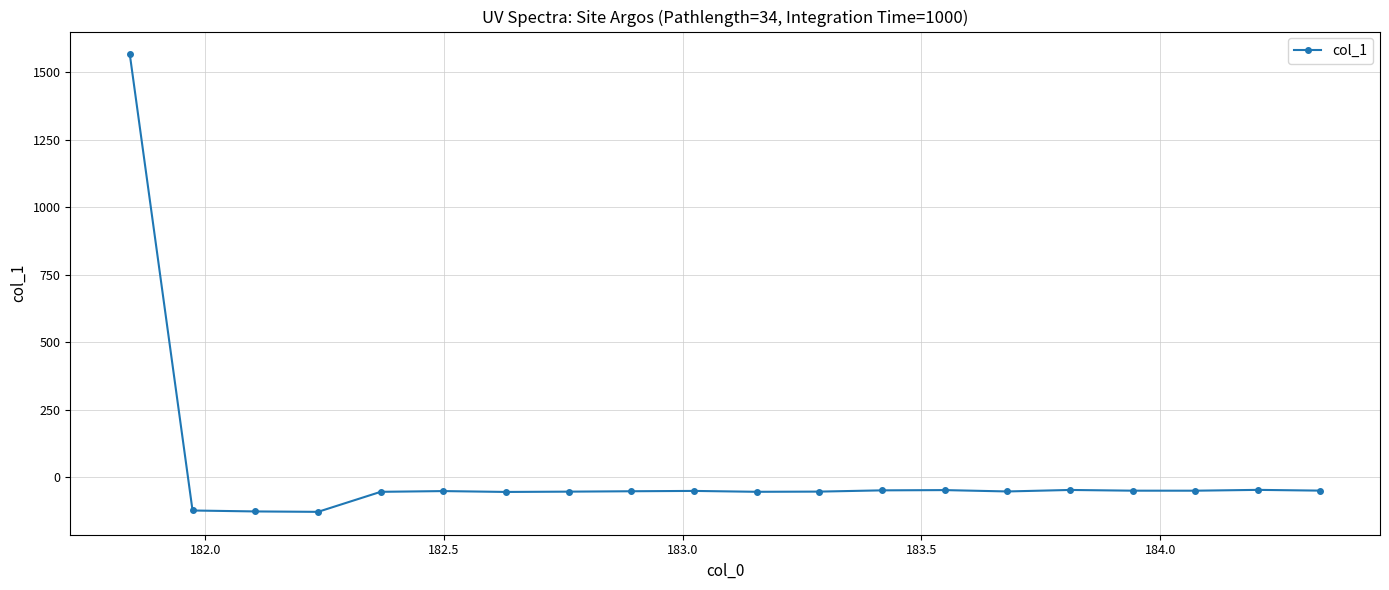

True or false: the data has more than 1 interior local peaks.

True